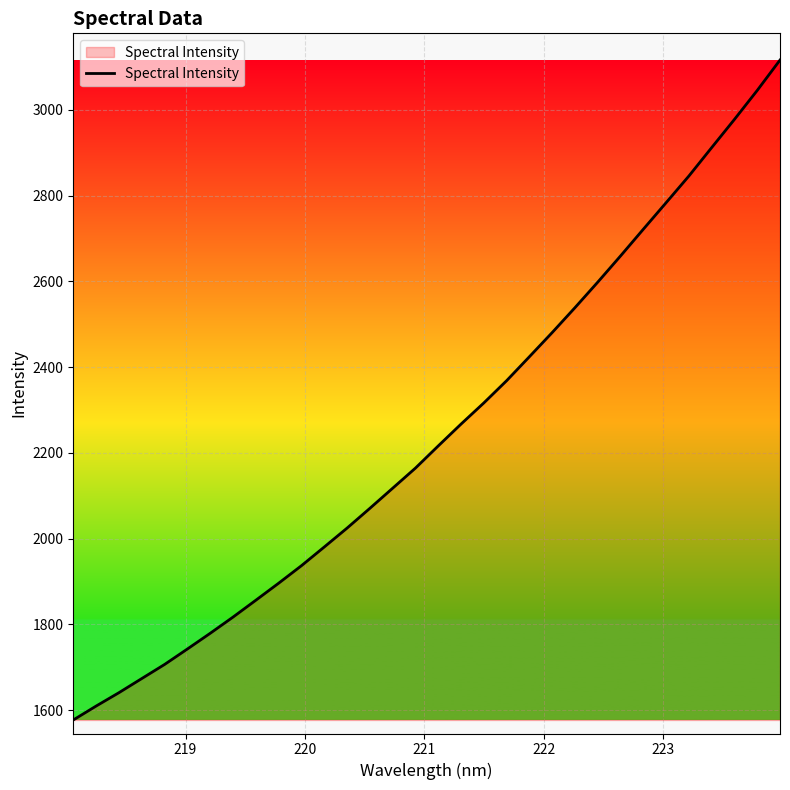

What is the greatest value displayed?

3115.9